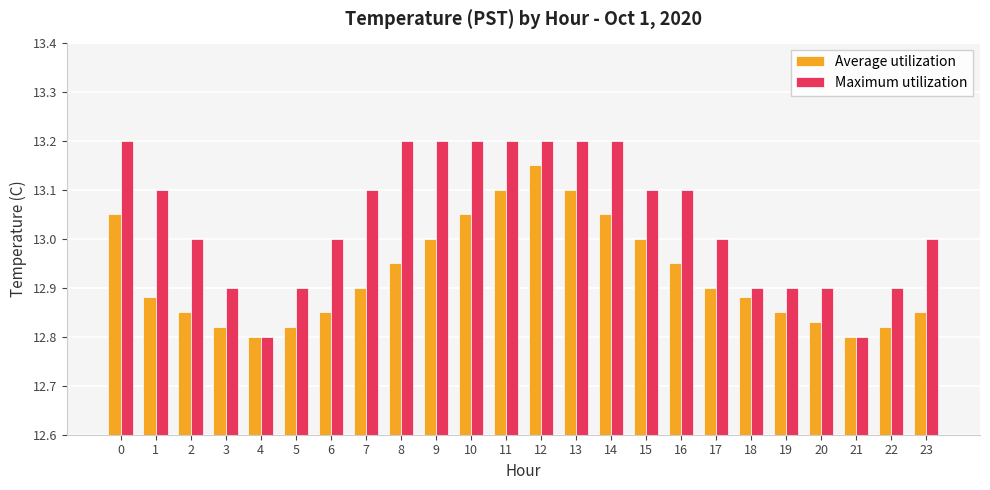

Is the value of Maximum utilization at 13 greater than the value of Average utilization at 3?

Yes